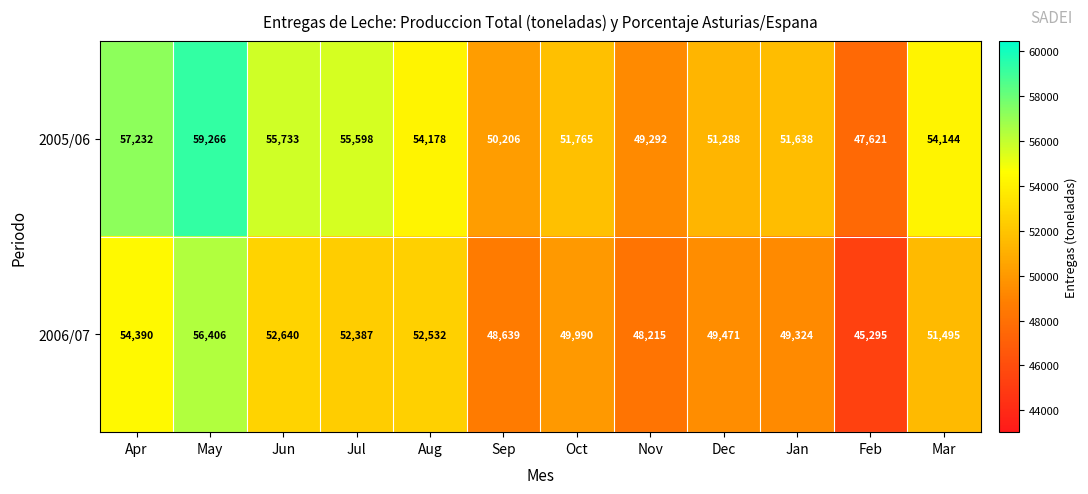

True or false: 2005/06 has a value of 57232 at Apr.

True